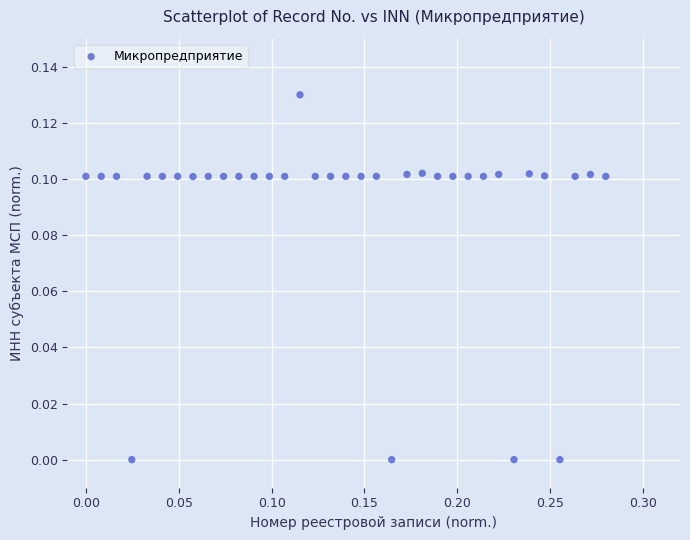

What is the range of X values (max minus min)?

0.3